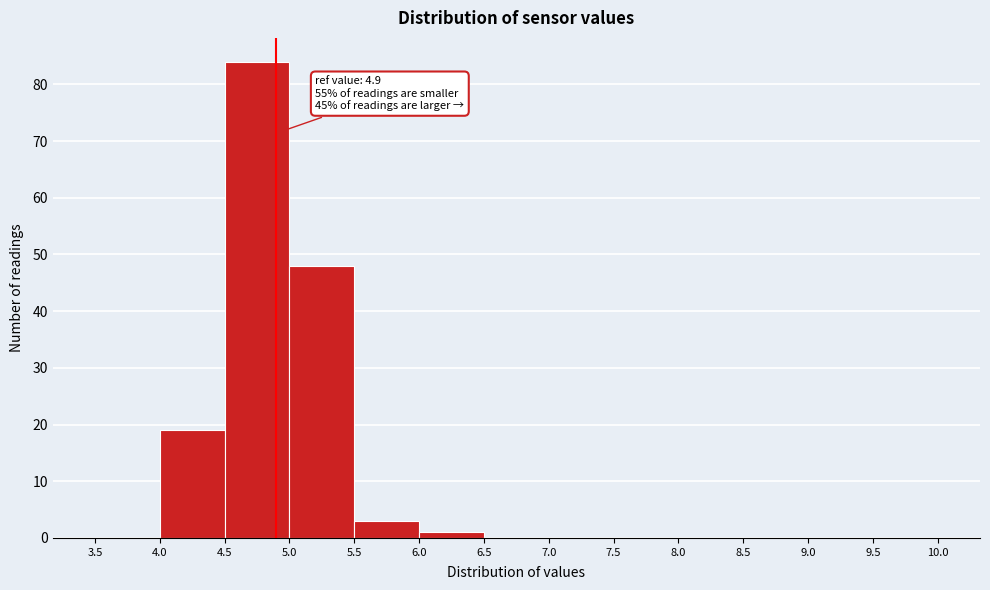

Which range on the x-axis has the tallest bar?

4.5 to 5.0